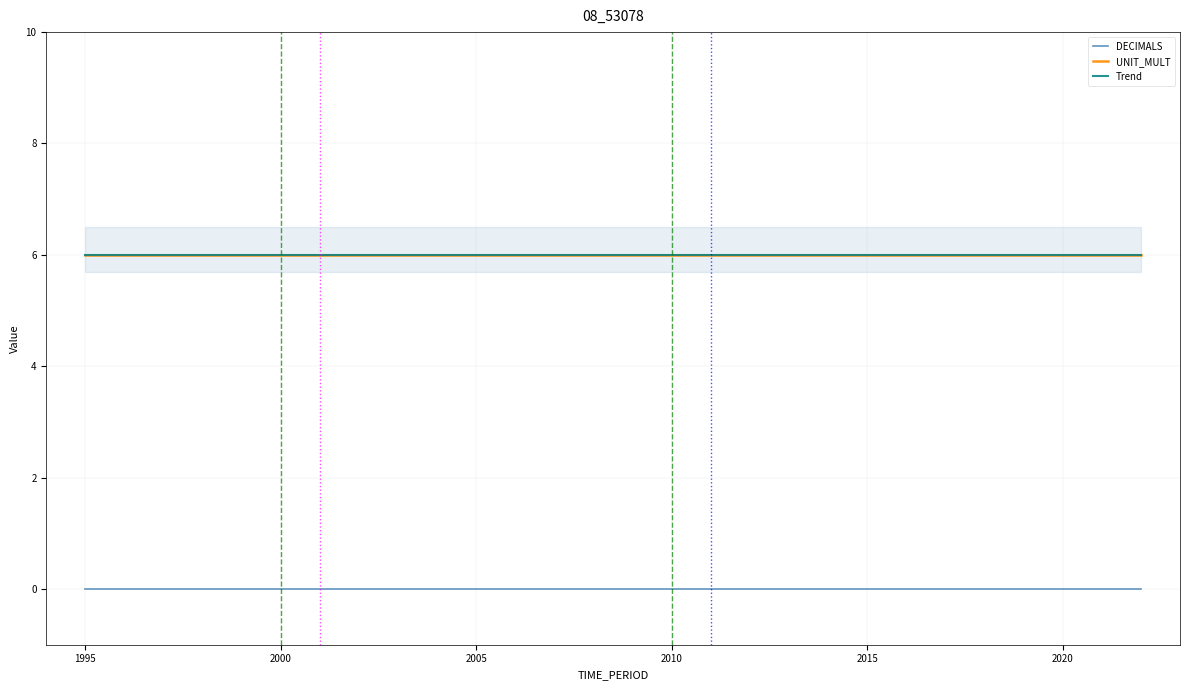

Is it true that Trend equals 2 at 2005?

False